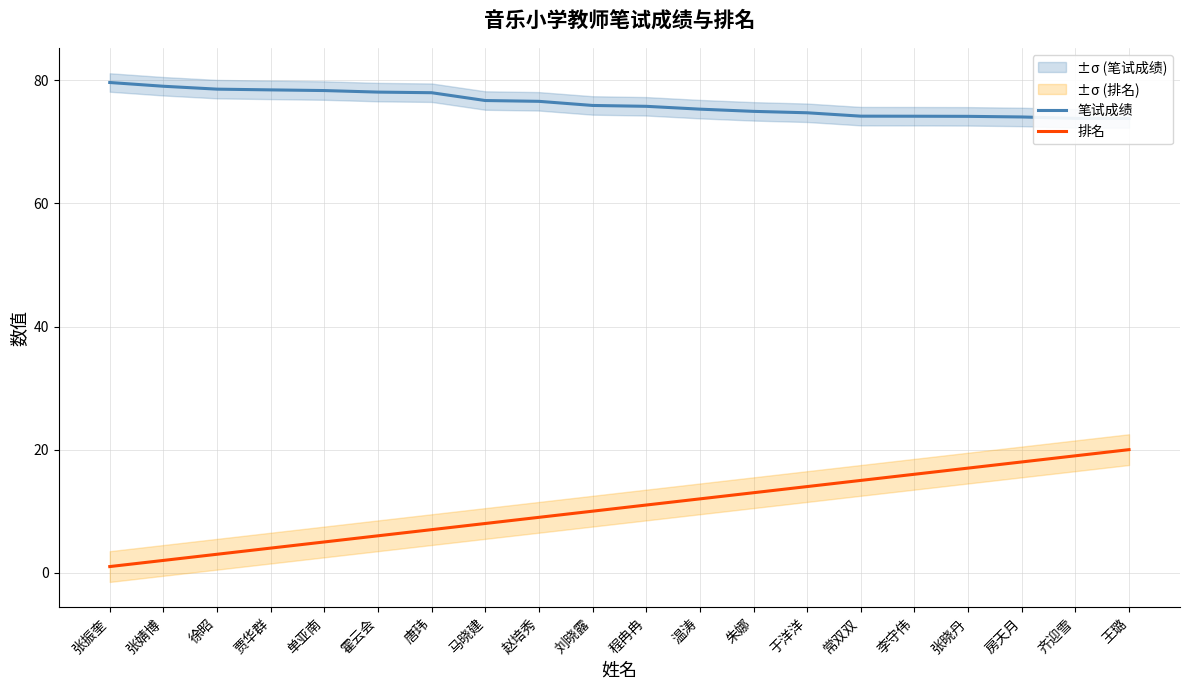

Reading left to right, what are all the values shown in this chart?

笔试成绩: 张振奎=79.7	张婧博=79.0	徐昭=78.6	贾华群=78.5	单亚南=78.3	霍云会=78.1	唐玮=78.0	马晓建=76.7	赵培秀=76.6	刘晓露=75.9	程冉冉=75.8	温涛=75.3	朱娜=75.0	于洋洋=74.7	常双双=74.2	李守伟=74.2	张晓丹=74.2	房天月=74.1	齐迎雪=73.8	王璐=73.8
排名: 张振奎=1.0	张婧博=2.0	徐昭=3.0	贾华群=4.0	单亚南=5.0	霍云会=6.0	唐玮=7.0	马晓建=8.0	赵培秀=9.0	刘晓露=10.0	程冉冉=11.0	温涛=12.0	朱娜=13.0	于洋洋=14.0	常双双=15.0	李守伟=16.0	张晓丹=17.0	房天月=18.0	齐迎雪=19.0	王璐=20.0